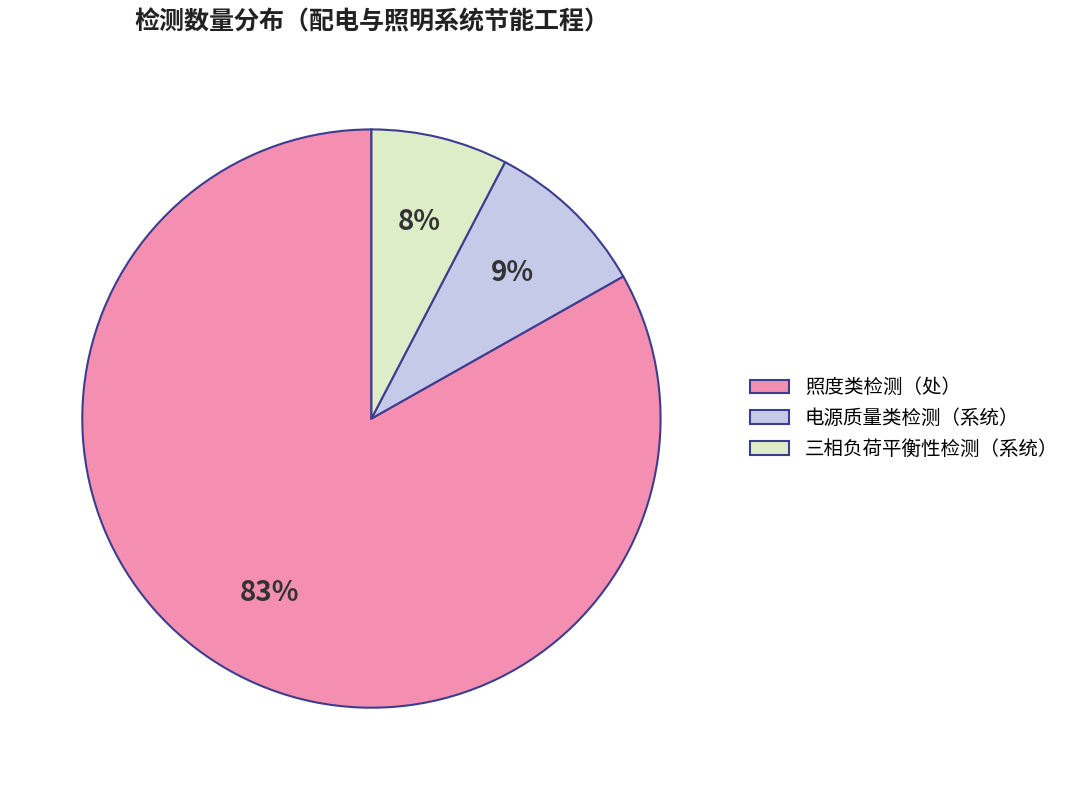

Between 三相负荷平衡性检测（系统） and 电源质量类检测（系统）, which is larger?

电源质量类检测（系统）